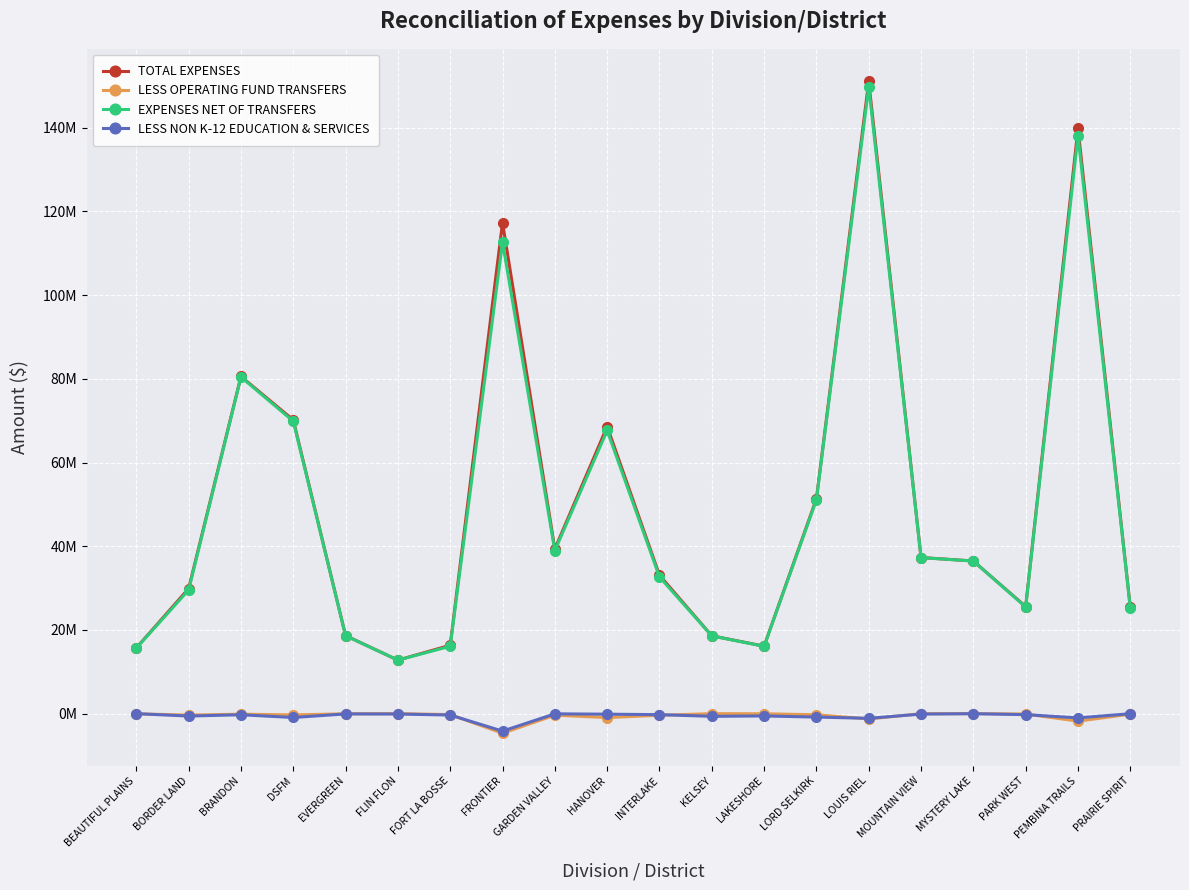

At MYSTERY LAKE, list the series in order from smallest to largest.

LESS NON K-12 EDUCATION & SERVICES, LESS OPERATING FUND TRANSFERS, EXPENSES NET OF TRANSFERS, TOTAL EXPENSES